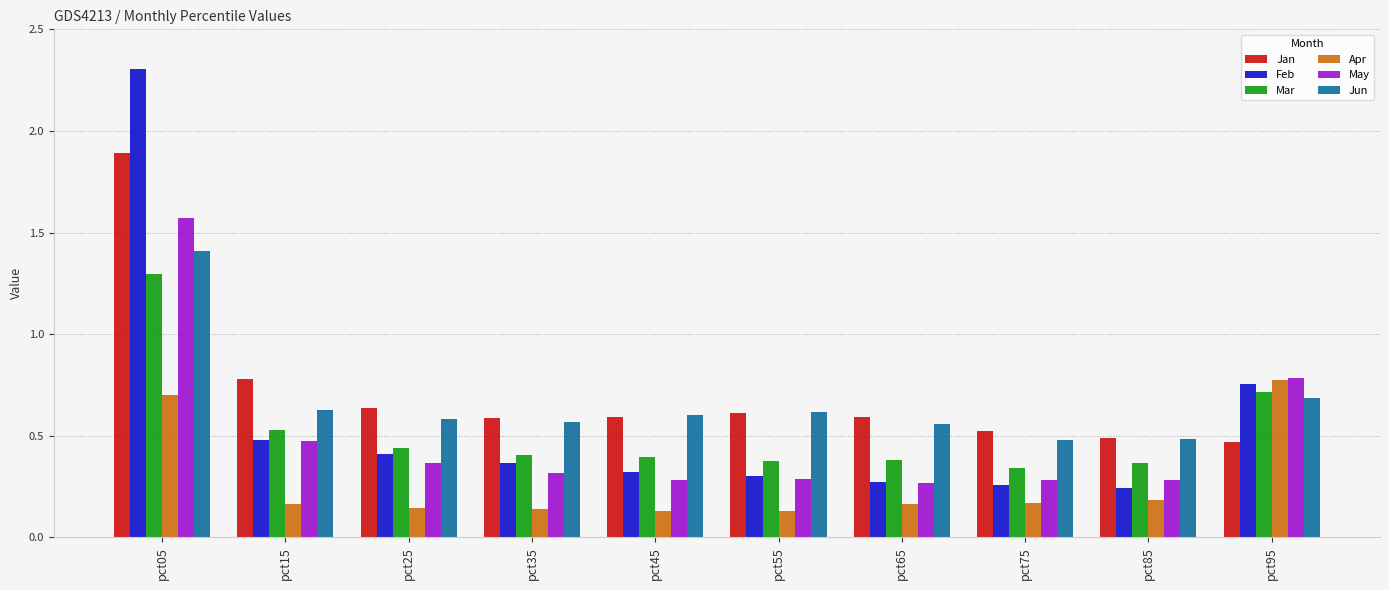

Is the value of Mar at pct55 greater than the value of Jun at pct95?

No